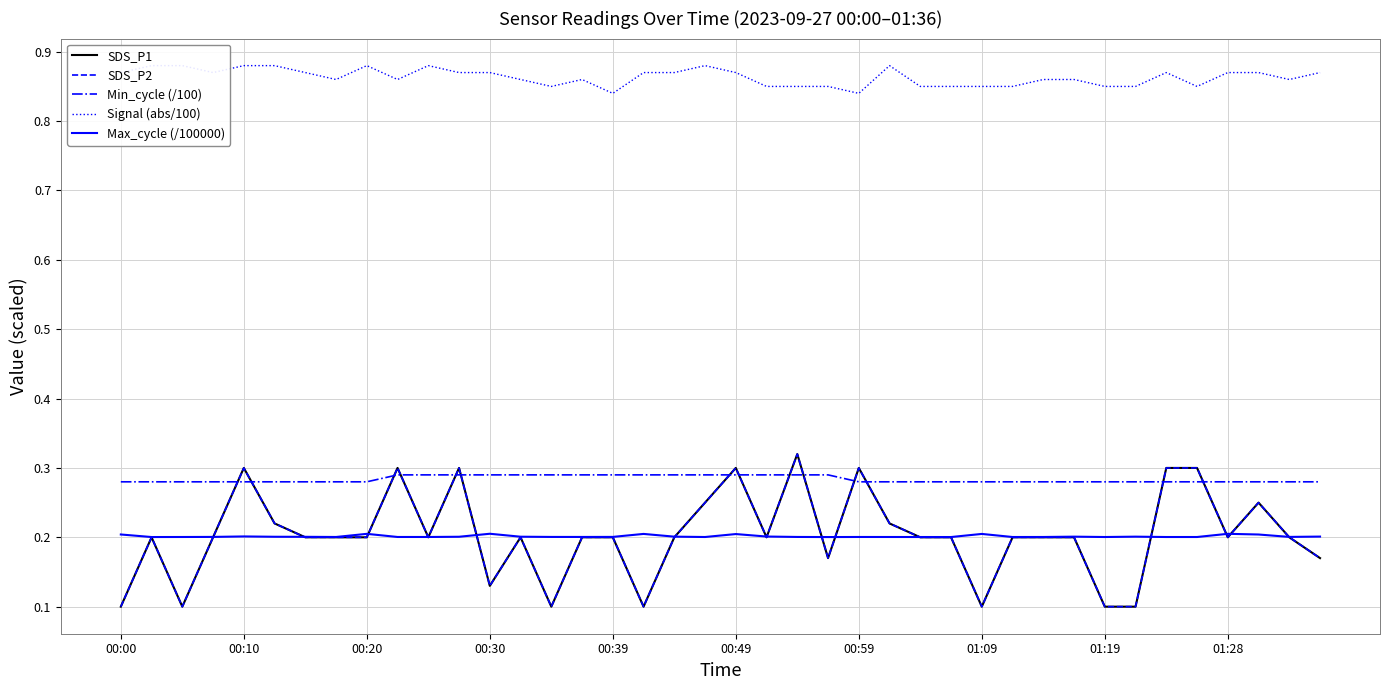

True or false: Min_cycle (/100) has more than 1 points higher than both neighbors.

False